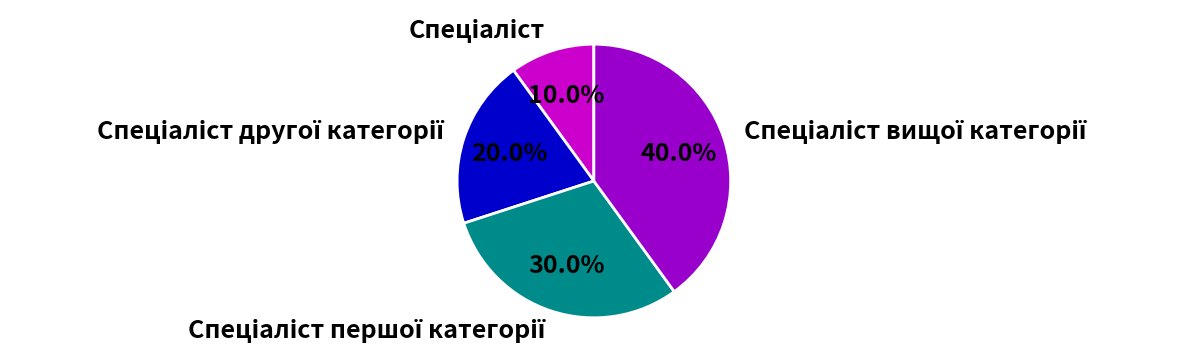

Is there a majority slice in this chart?

No